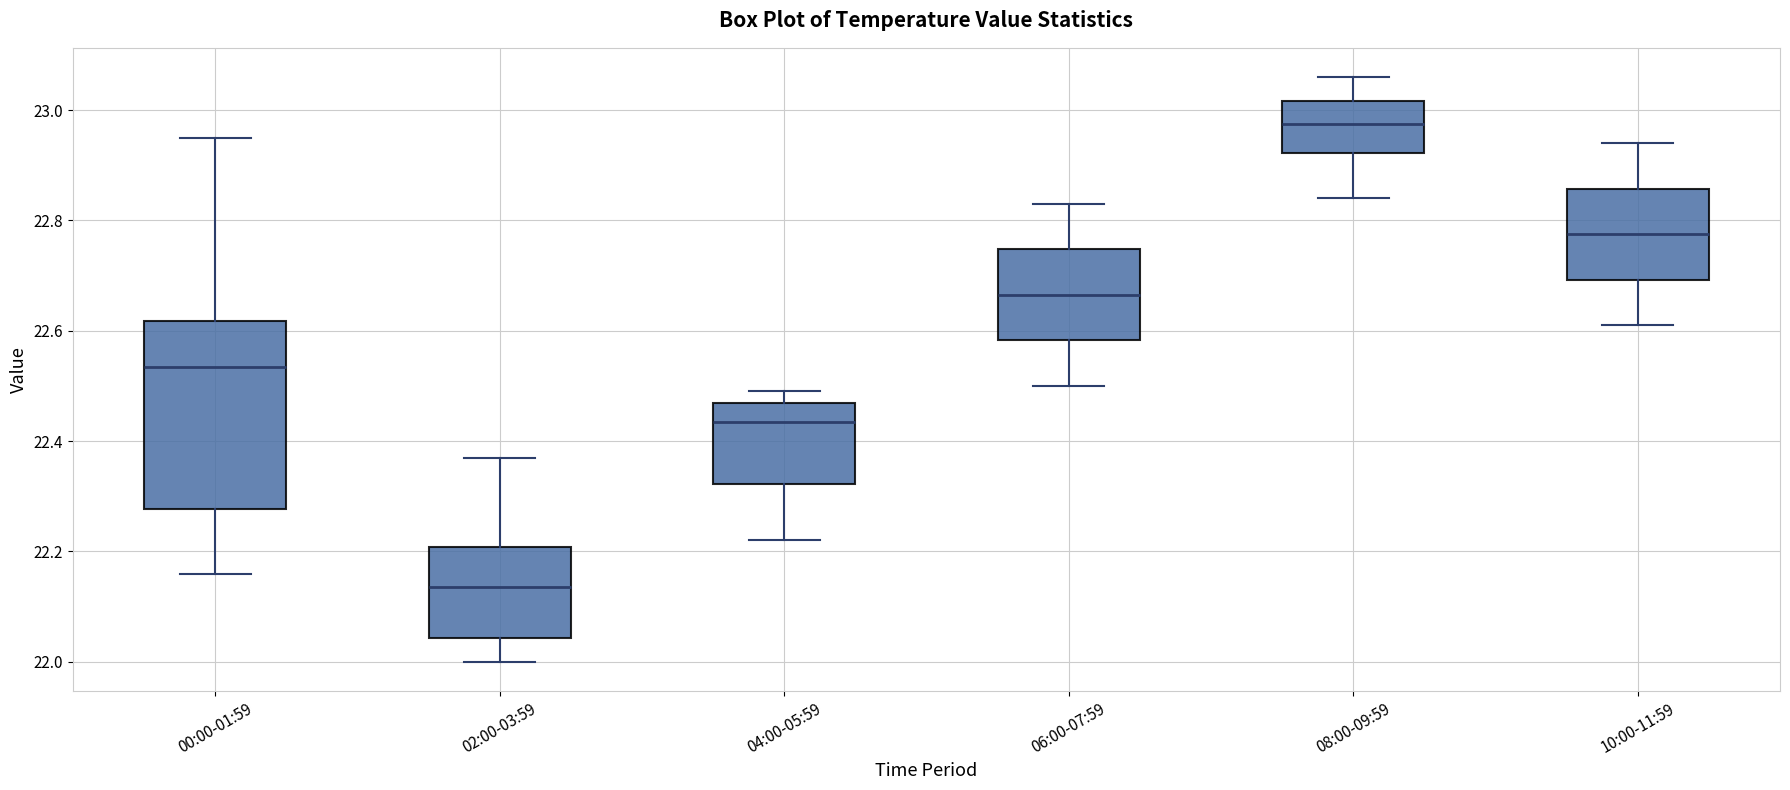

Reading left to right, transcribe this box plot: for each box, give where its median line is, the range the box spans, and where its two whiskers end, as read against the y-axis. The values are not printed on the chart, so give them approximately, as read against the axis.

00:00-01:59: median 22.54, box 22.28 to 22.62, whiskers 22.16 to 22.96
02:00-03:59: median 22.14, box 22.04 to 22.20, whiskers 22.00 to 22.38
04:00-05:59: median 22.44, box 22.32 to 22.48, whiskers 22.22 to 22.50
06:00-07:59: median 22.66, box 22.58 to 22.74, whiskers 22.50 to 22.84
08:00-09:59: median 22.98, box 22.92 to 23.02, whiskers 22.84 to 23.06
10:00-11:59: median 22.78, box 22.70 to 22.86, whiskers 22.62 to 22.94